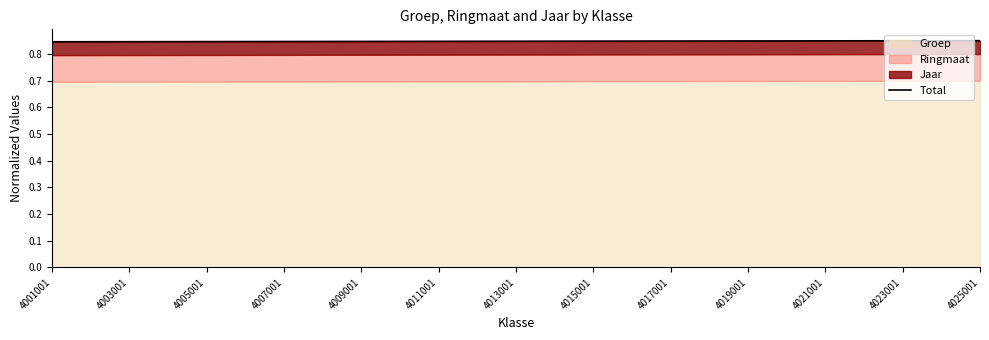

List the labels in order of value, smallest first.

4001001, 4003001, 4005001, 4007001, 4009001, 4011001, 4013001, 4015001, 4017001, 4019001, 4021001, 4023001, 4025001